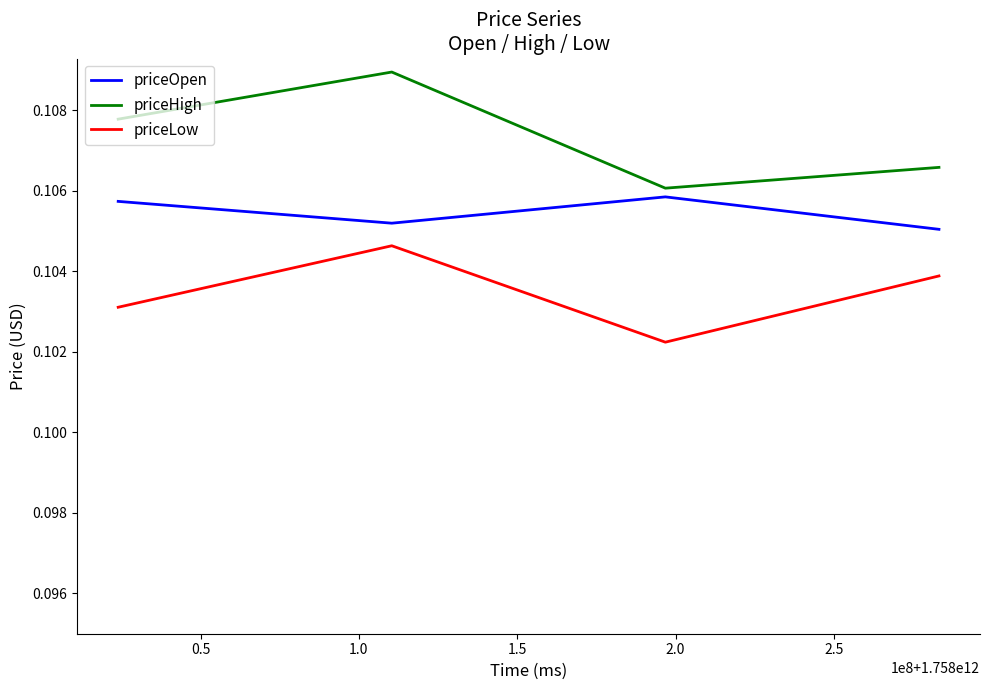

Which series has the largest range (max minus min)?

priceHigh